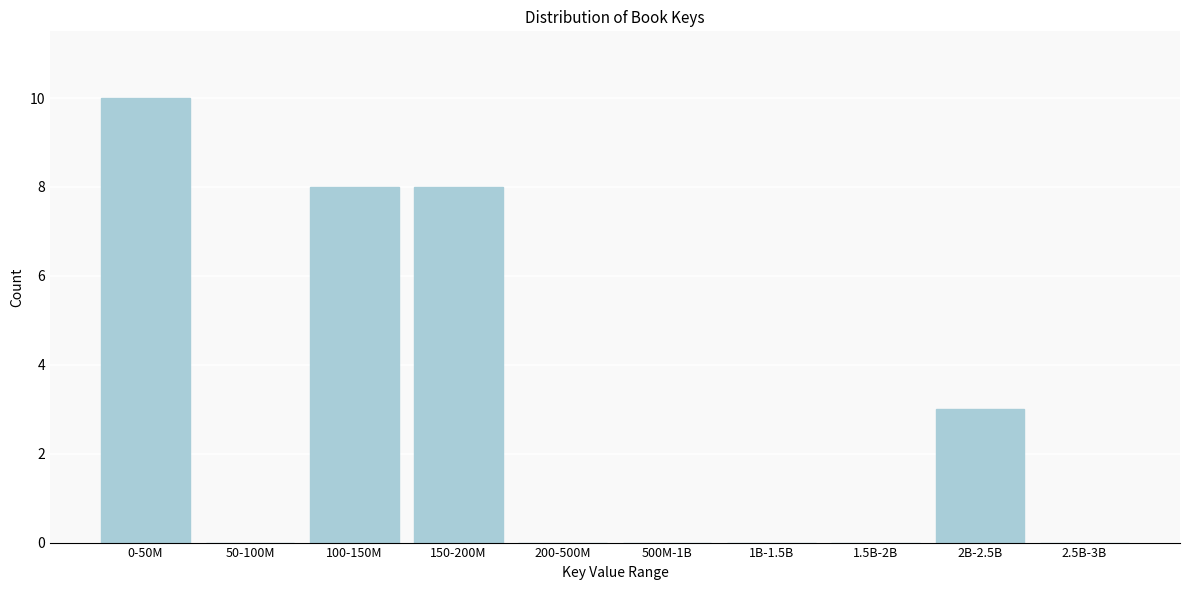

Reading left to right, extract all data points from this chart.

0-50M=10	50-100M=0	100-150M=8	150-200M=8	200-500M=0	500M-1B=0	1B-1.5B=0	1.5B-2B=0	2B-2.5B=3	2.5B-3B=0